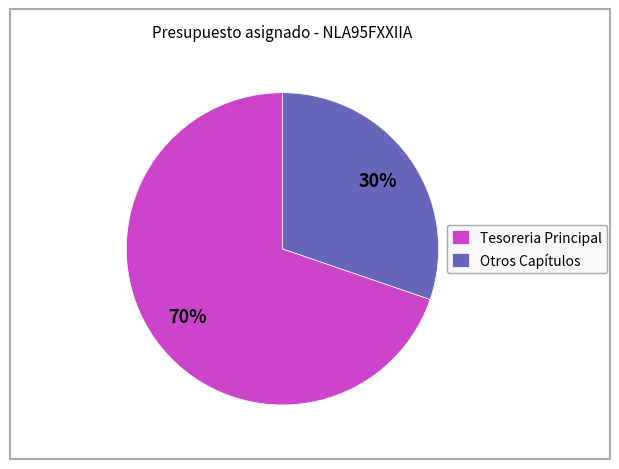

Is the sum of Otros Capítulos and Tesoreria Principal greater than half?

Yes